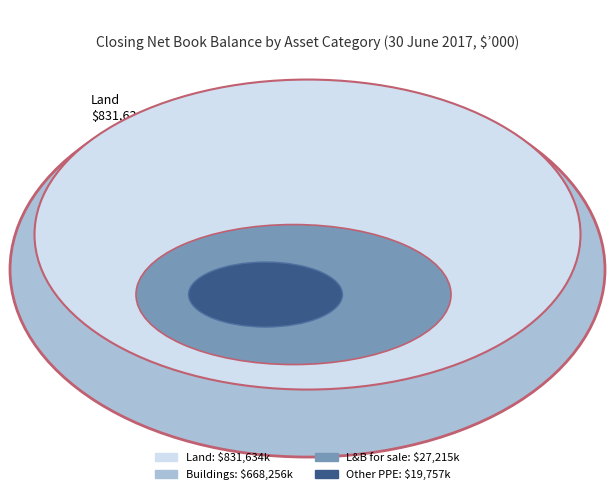

Which slice is the largest?

Land